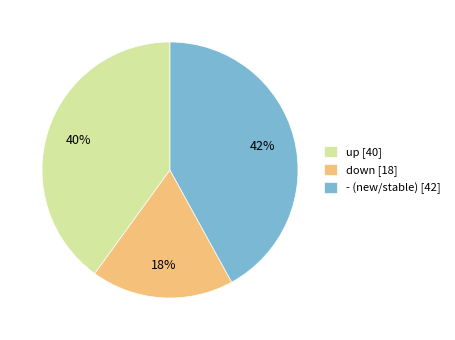

Do - (new/stable) [42] and up [40] together represent more than half of the pie?

Yes